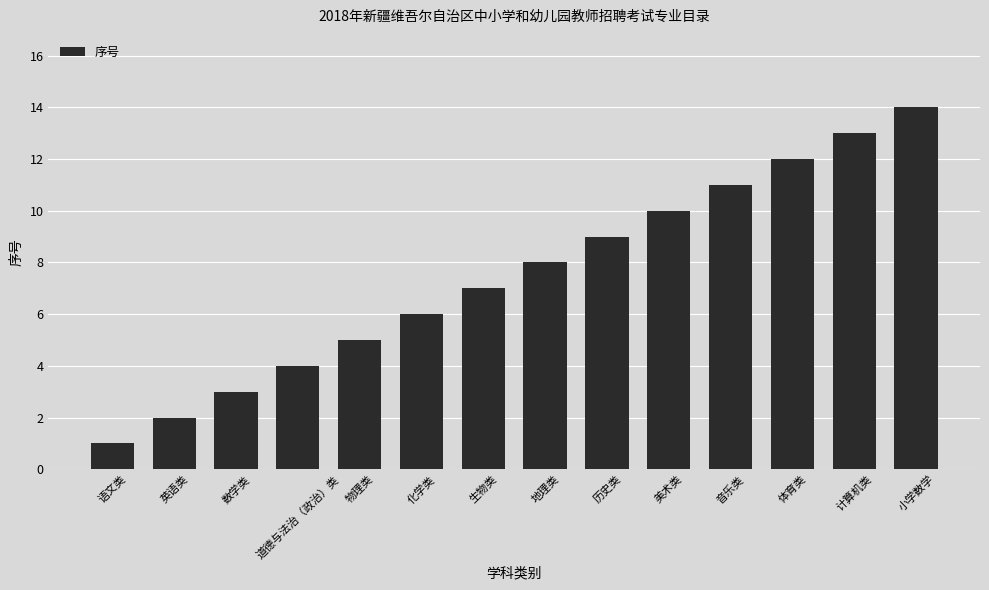

What is the label of the 6th bar from the right?

历史类